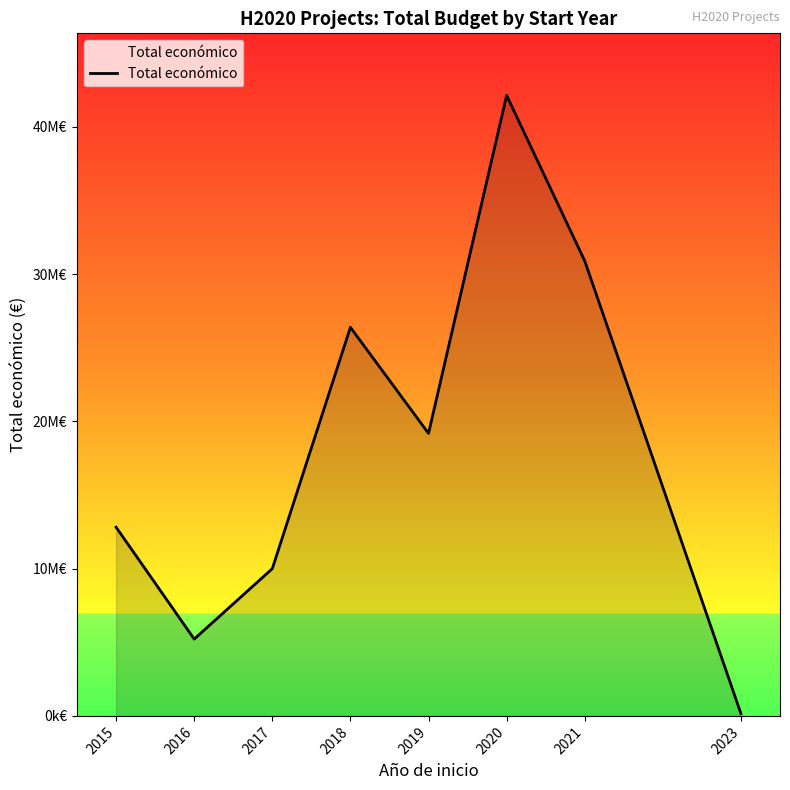

List the labels in order of value, largest first.

2020, 2021, 2018, 2019, 2015, 2017, 2016, 2023